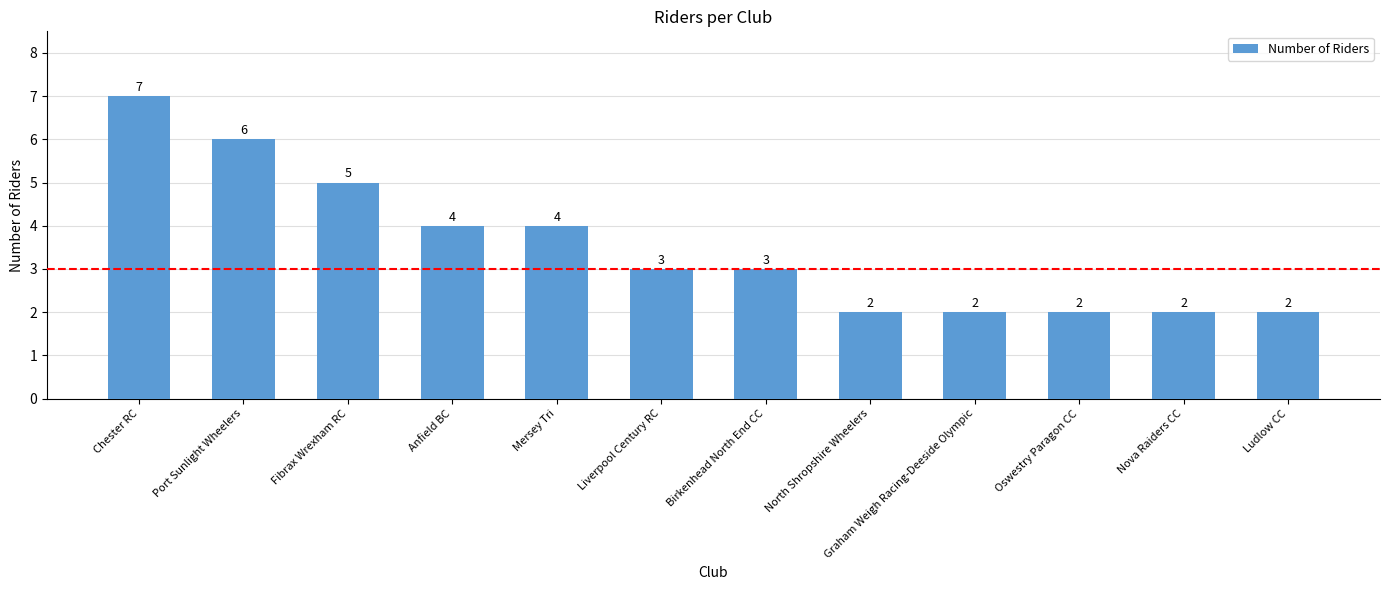

What is the change in value from Chester RC to Liverpool Century RC?

-4